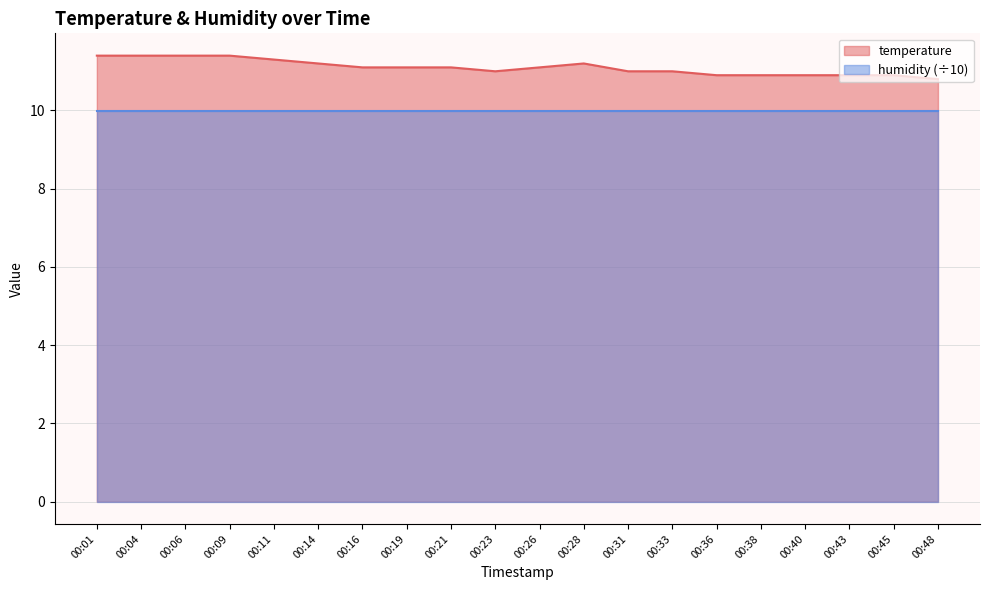

List the series in order of their overall mean, highest first.

temperature, humidity (÷10)